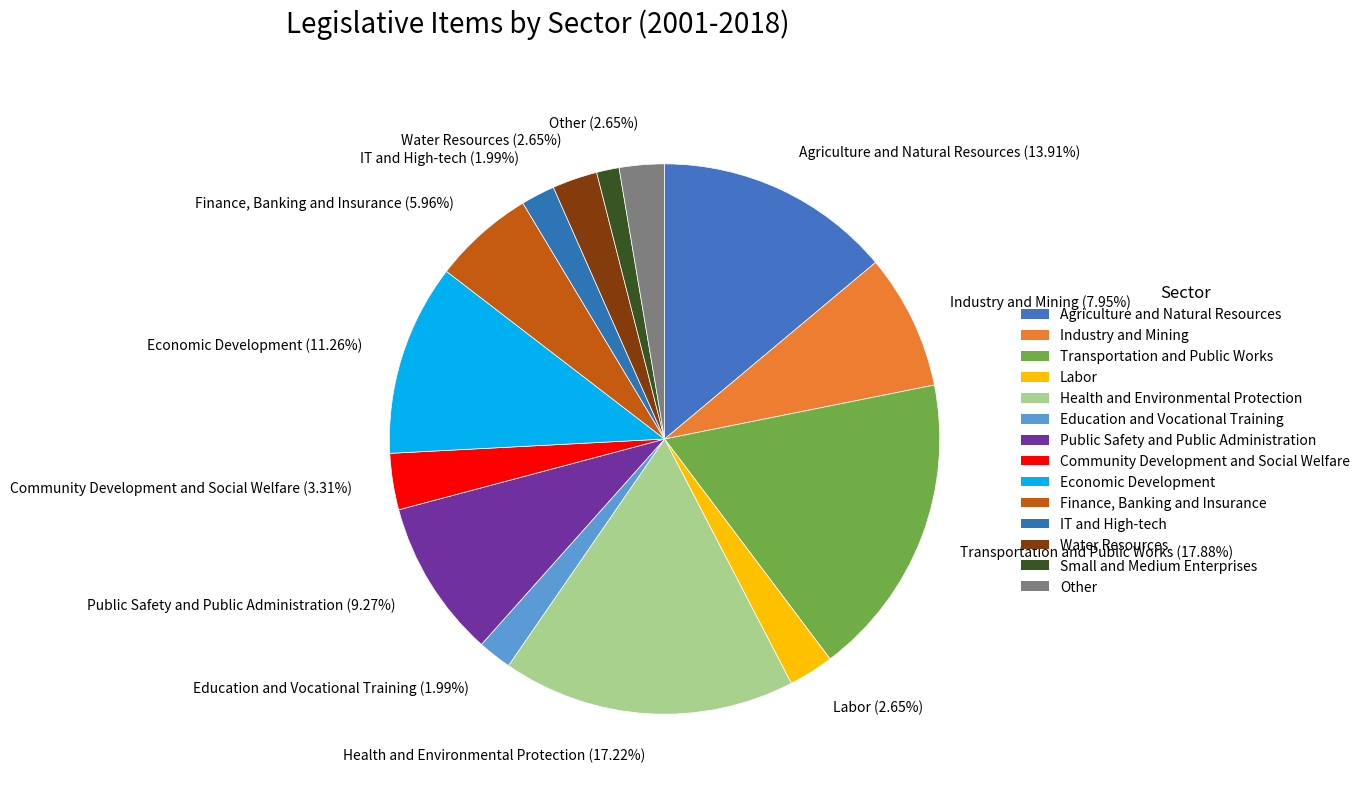

Which category has the smallest portion of the pie?

Small and Medium Enterprises